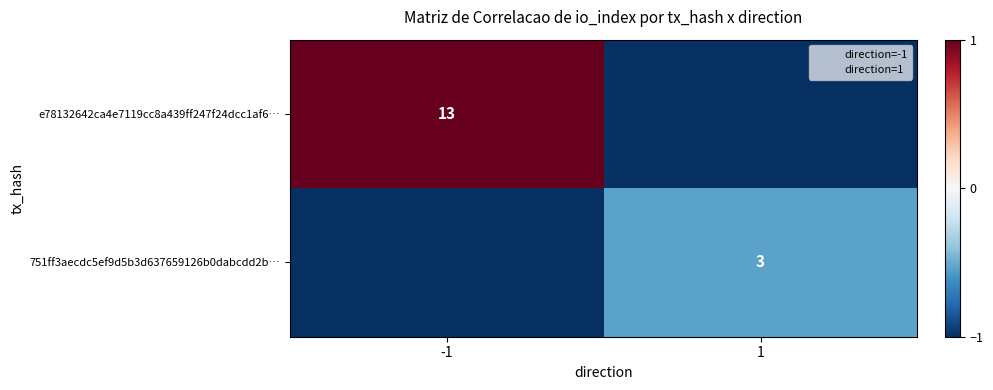

What is the total value across all series at 1?

-1.5